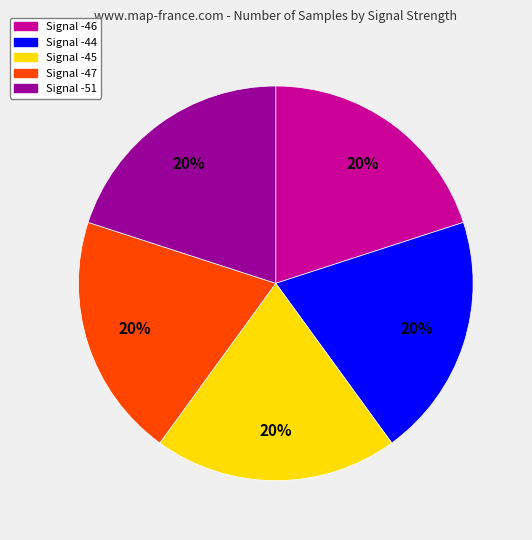

To the nearest percent, what is the average slice percentage?

20%